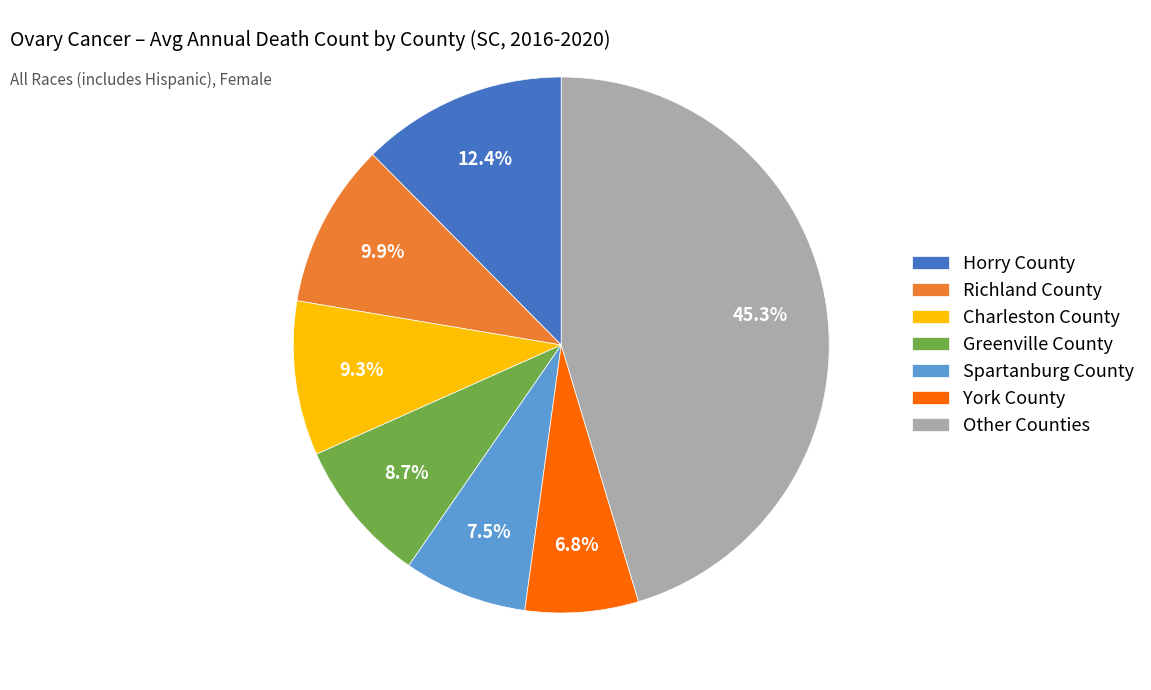

Is Spartanburg County the majority of the pie?

No